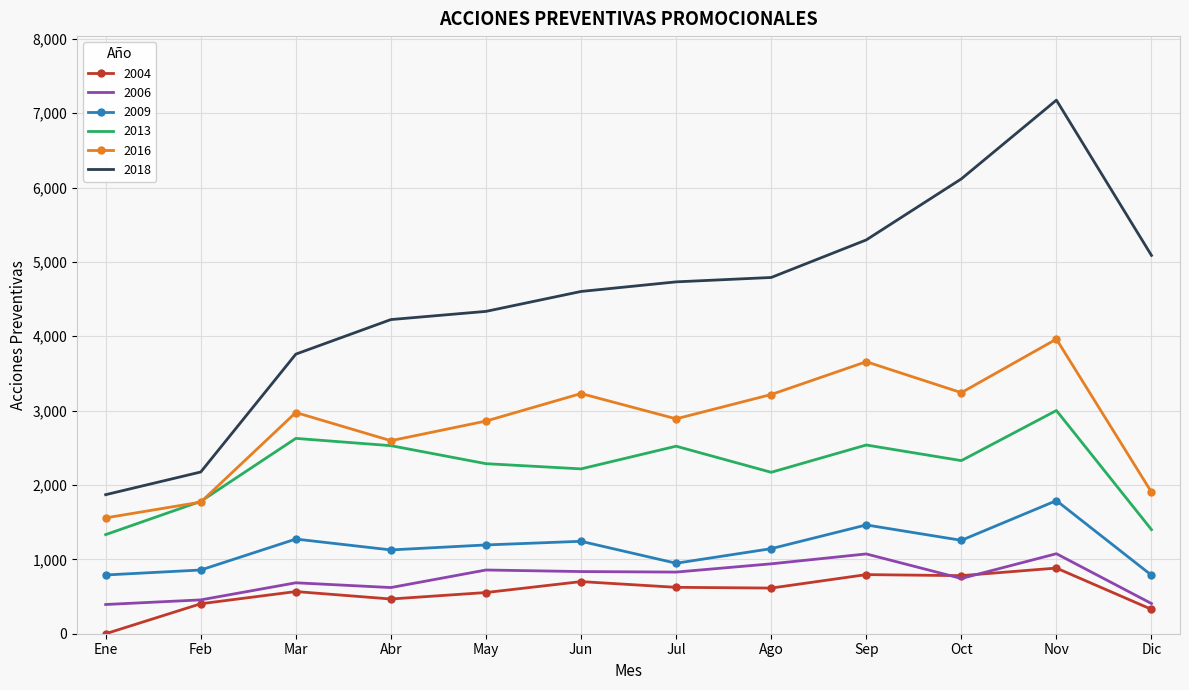

True or false: 2018 and 2004 intersect in this chart.

False